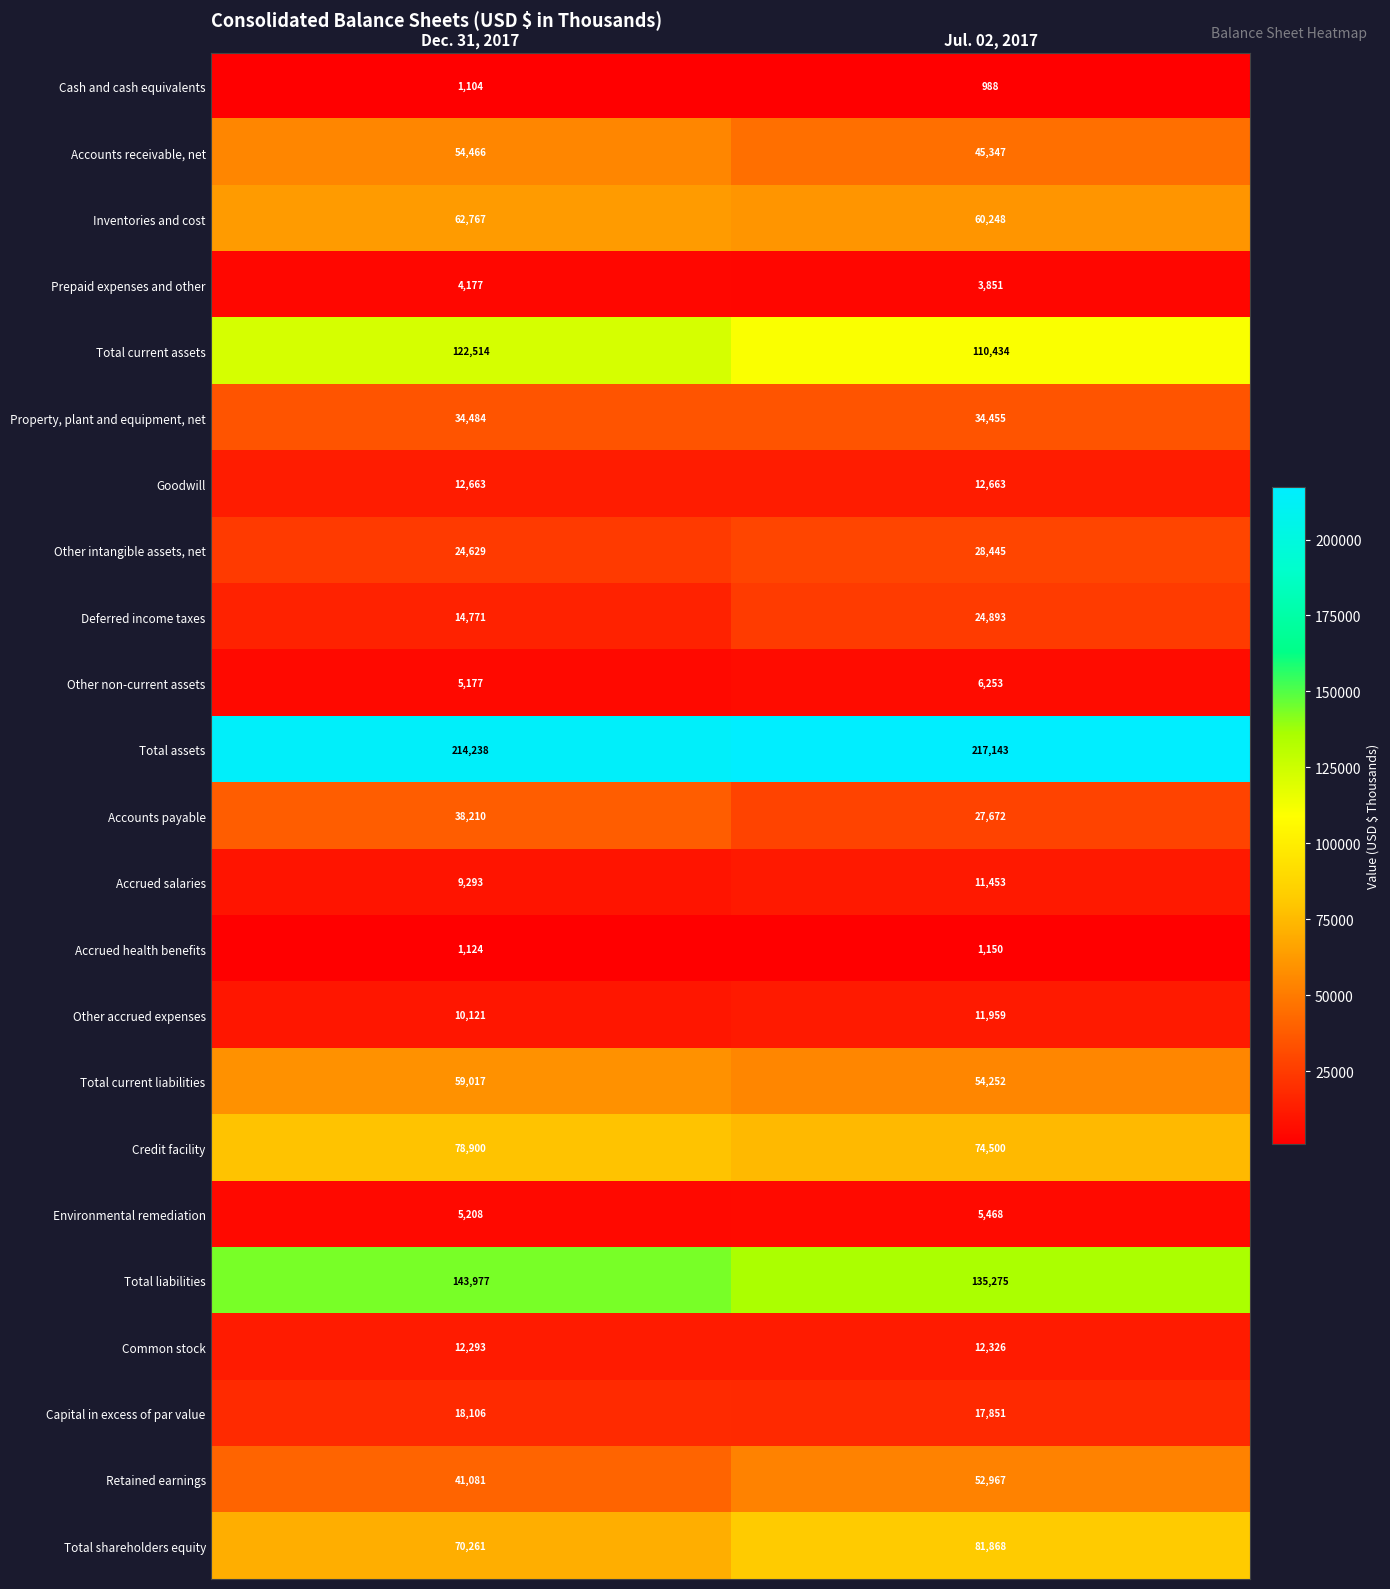

At which category is the sum across all series the highest?

Dec. 31, 2017